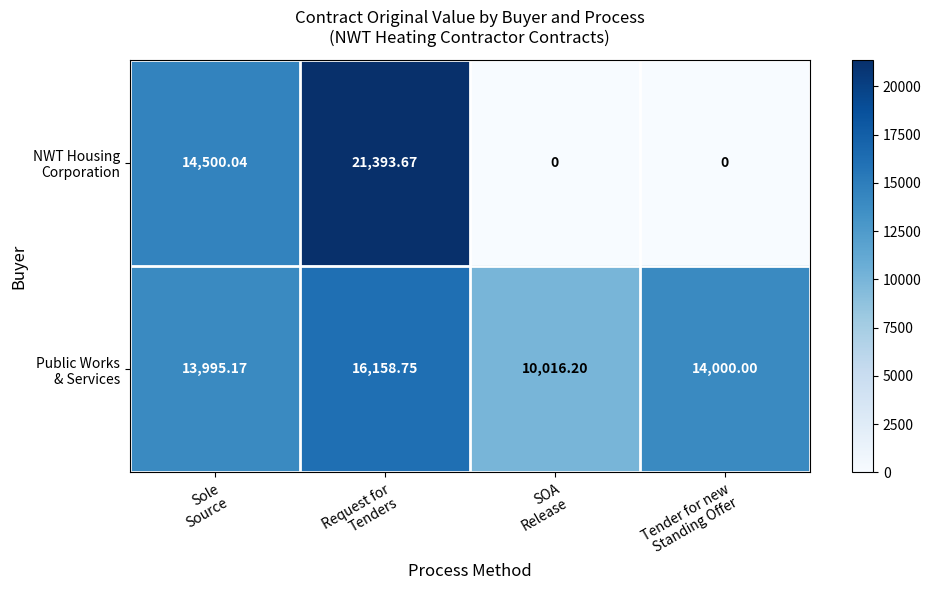

List the series in order of their peak value, highest first.

NWT Housing Corporation, Public Works & Services